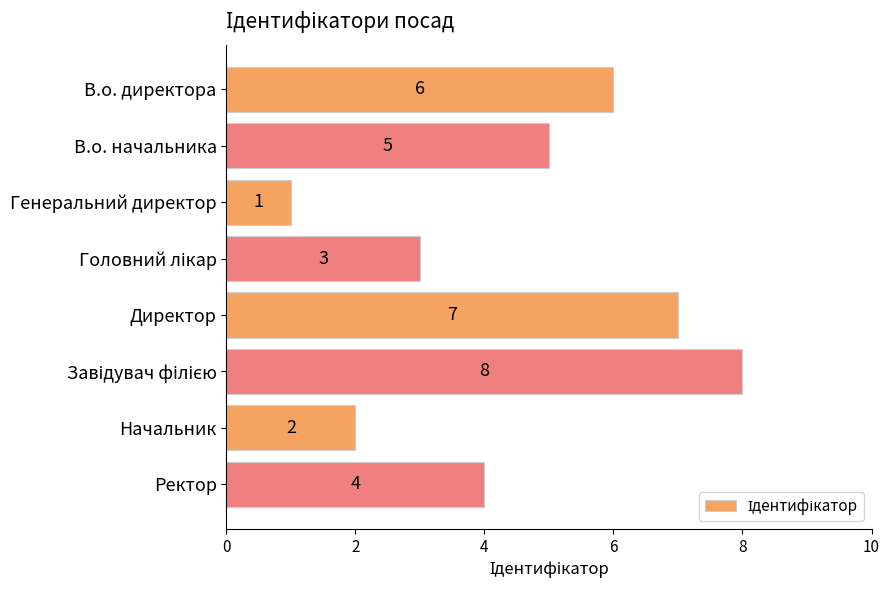

How many values are between 3 and 7?

5